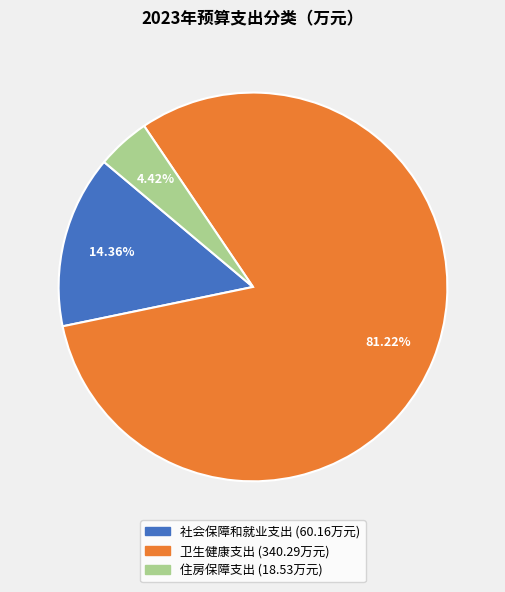

What is the smallest slice in the pie chart?

住房保障支出